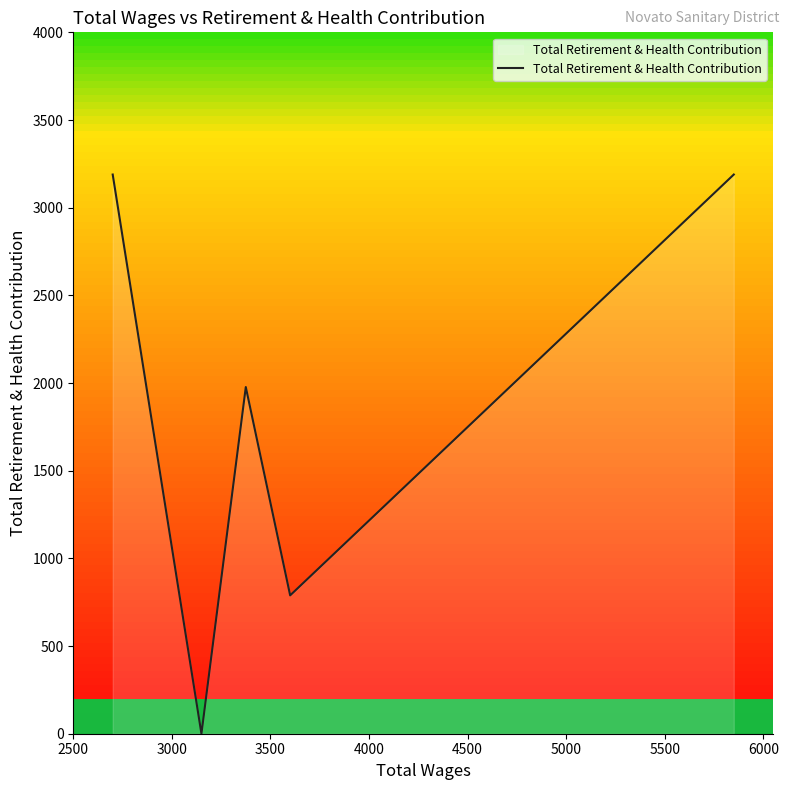

What is the maximum value shown in the chart?

3189